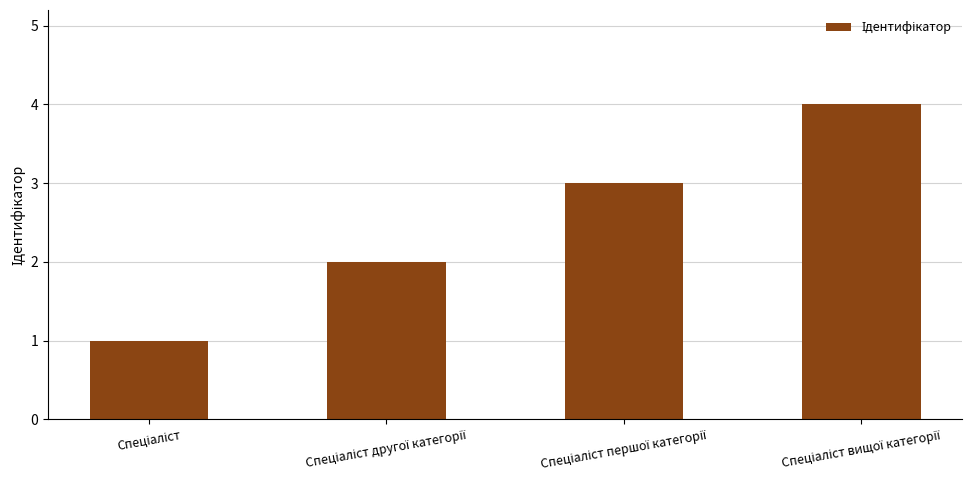

What is the greatest value displayed?

4